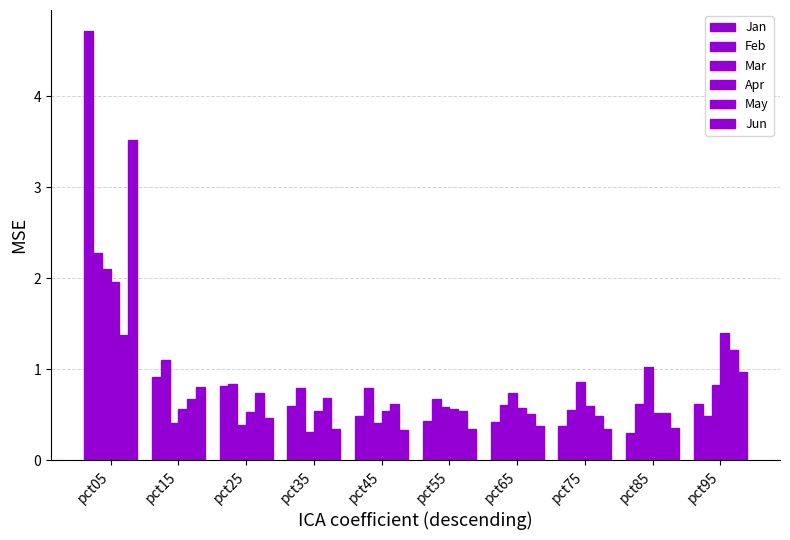

Which series has the largest total across all categories?

Jan